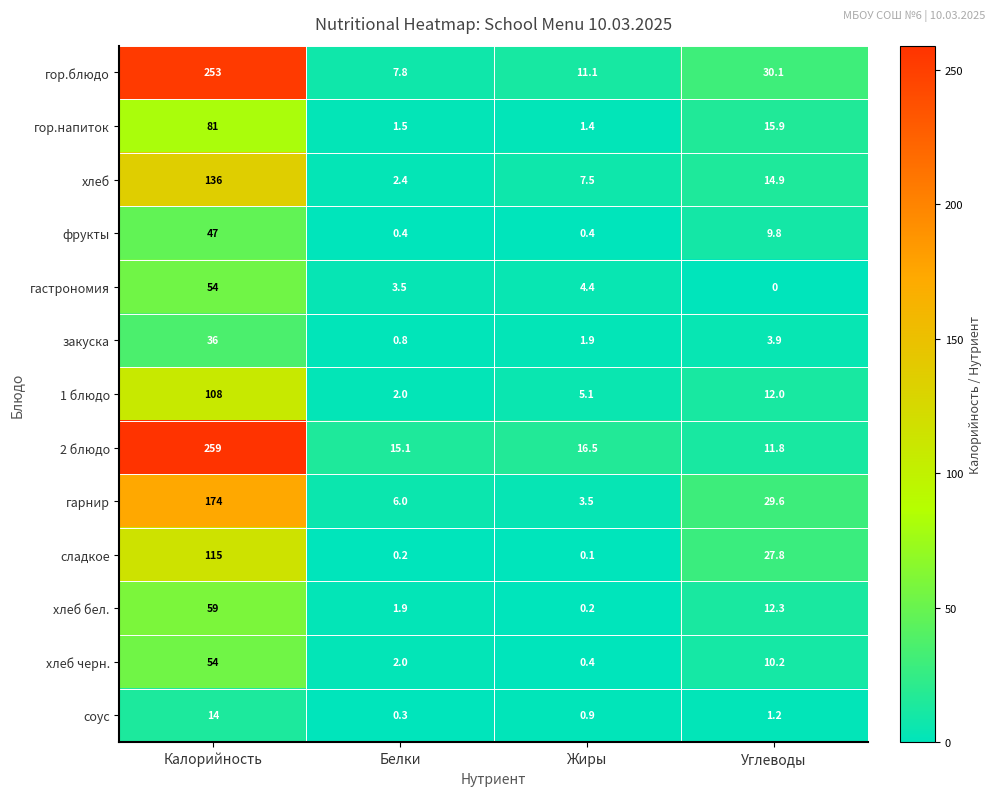

Count the number of categories in the chart.

4